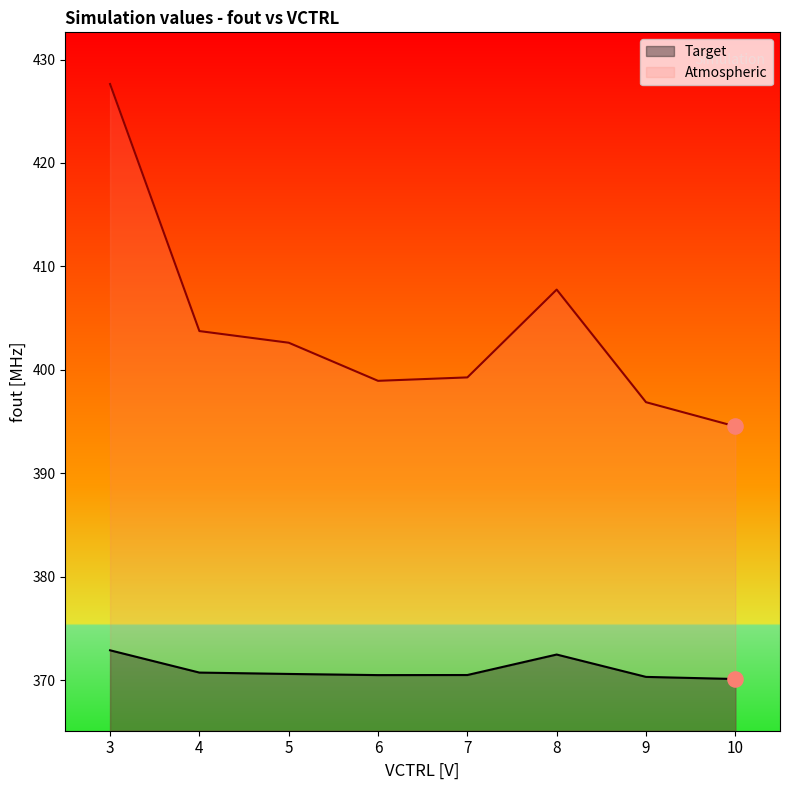

Which series has the largest total across all categories?

Atmospheric